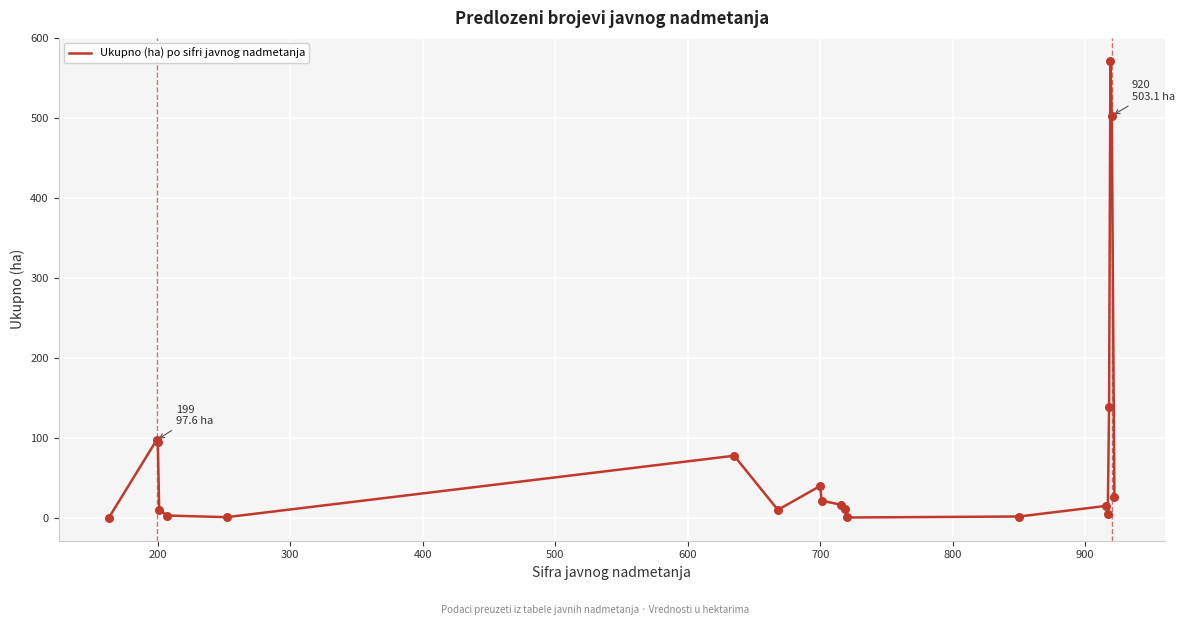

What is the greatest value displayed?

572.0